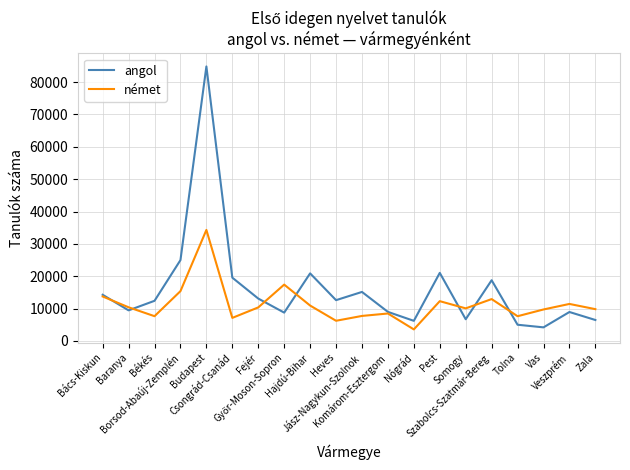

Which series has the largest range (max minus min)?

angol